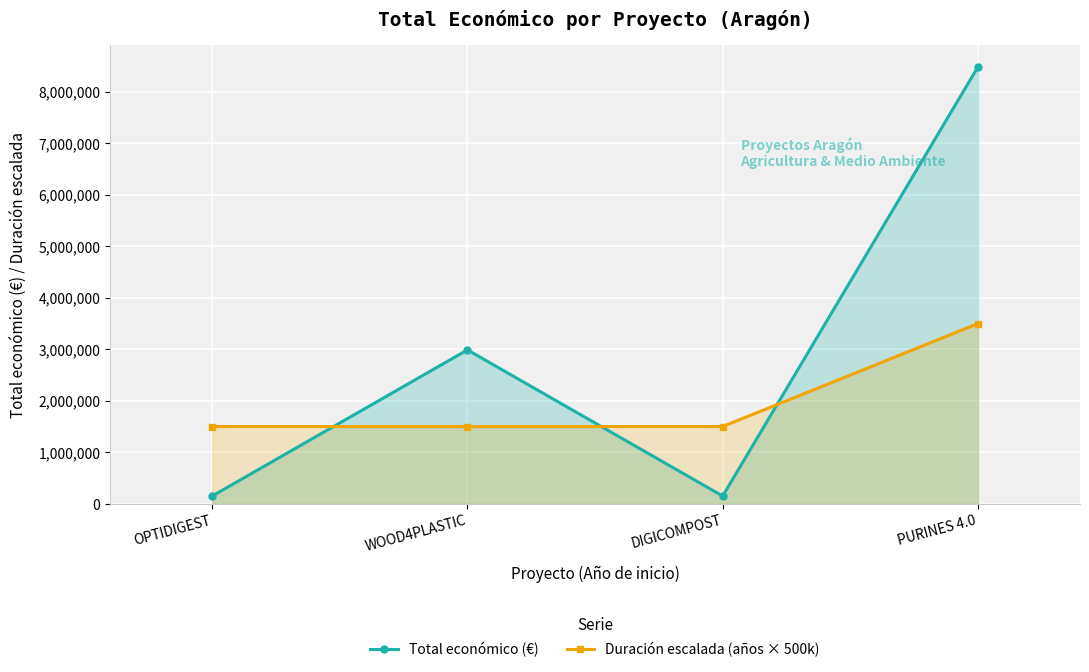

What are all the series names shown in the legend?

Total económico (€), Duración escalada (años × 500k)